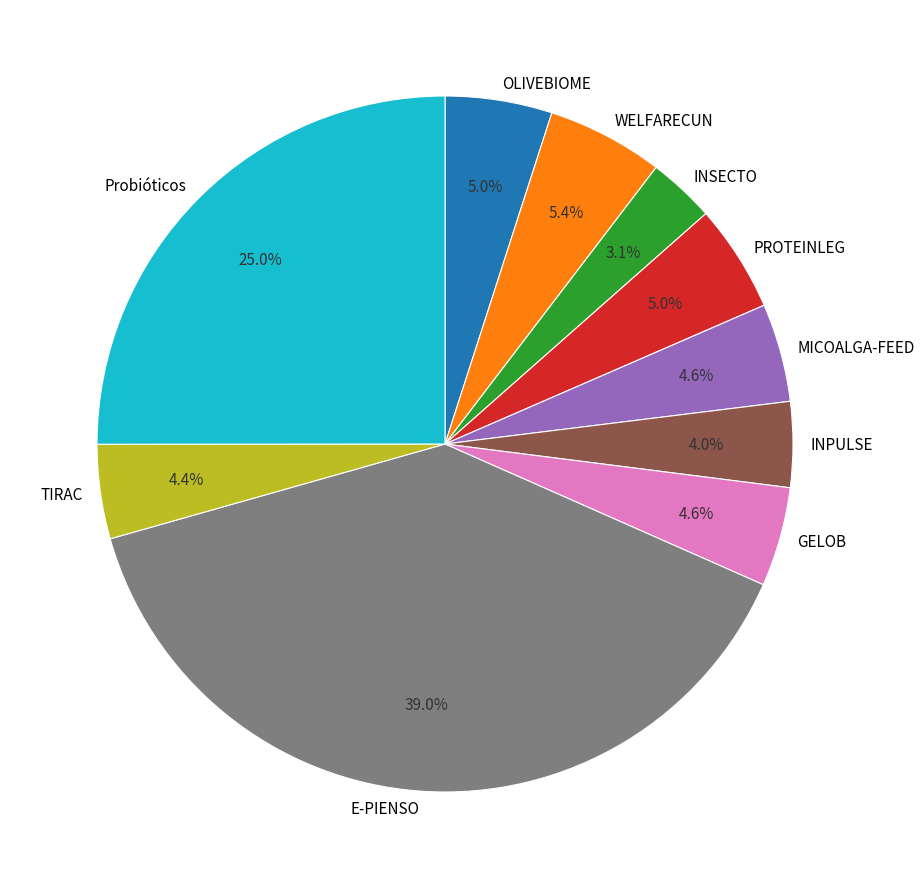

Is there any slice that represents more than half of the pie?

No